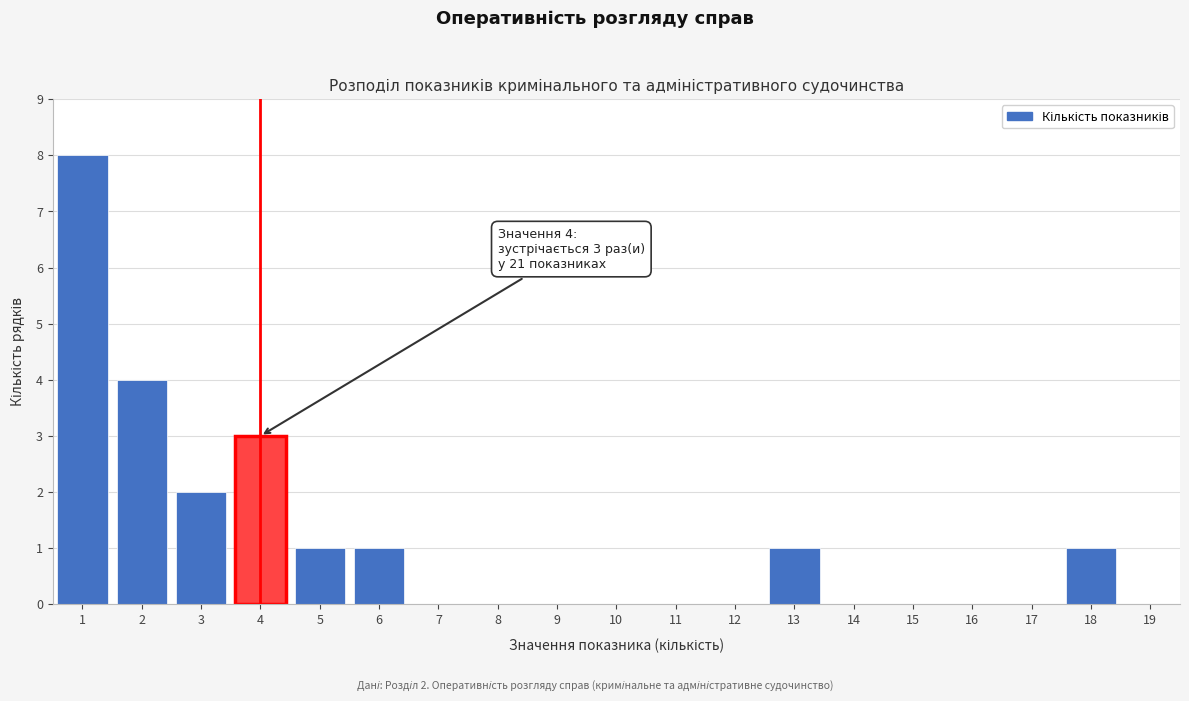

Which range on the x-axis has the tallest bar?

0.5 to 1.5